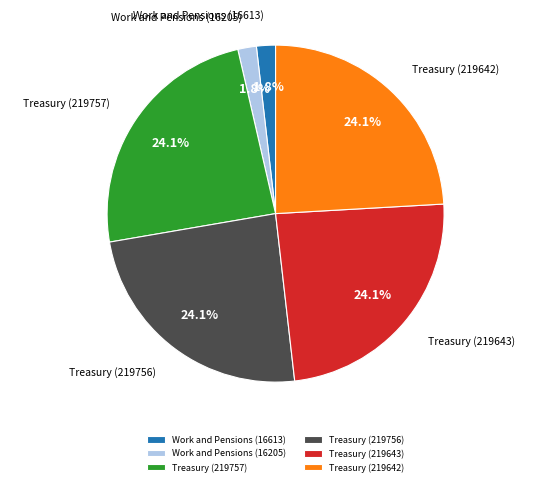

How many segments does this pie chart have?

6